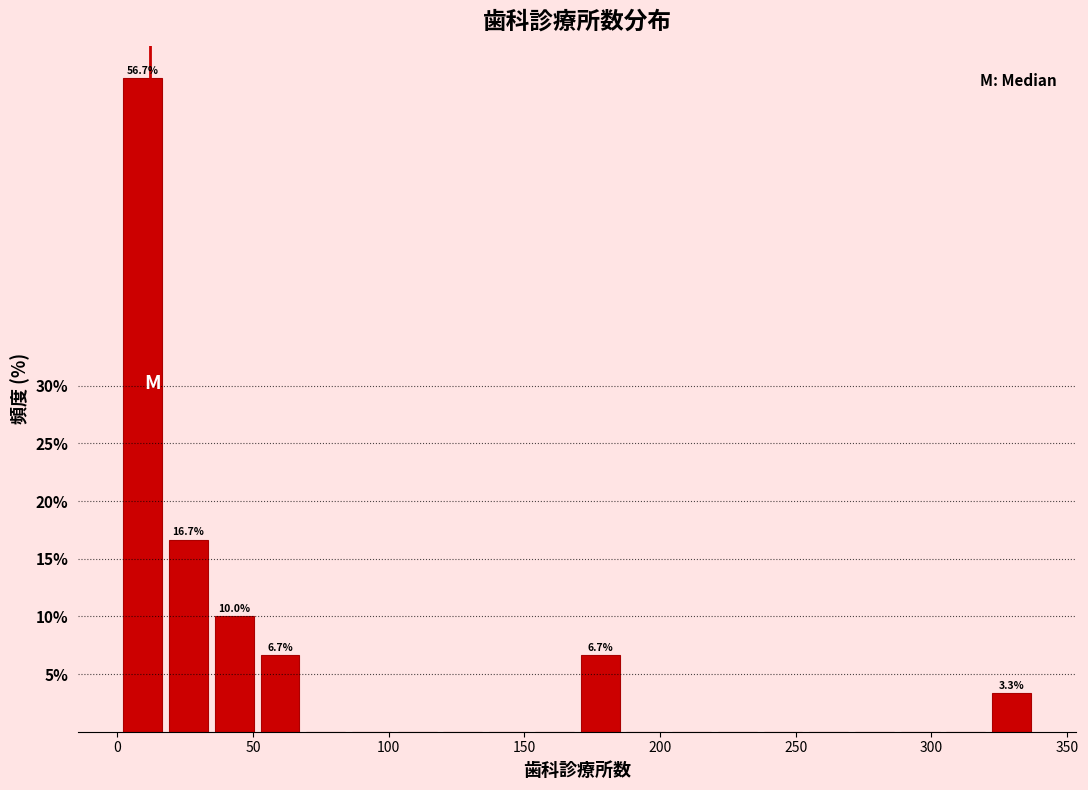

Read against the x-axis, roughly where is the centre of the tallest bar?

10